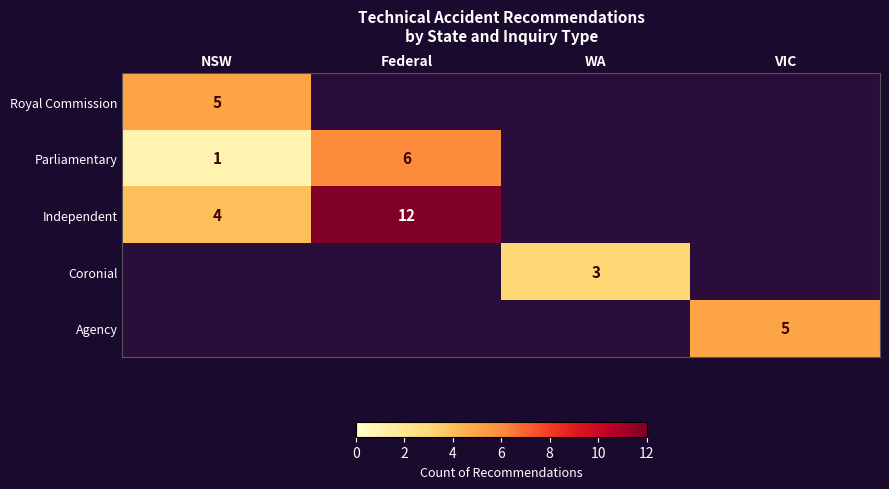

Is the value of Parliamentary at Federal greater than the value of Agency at VIC?

Yes